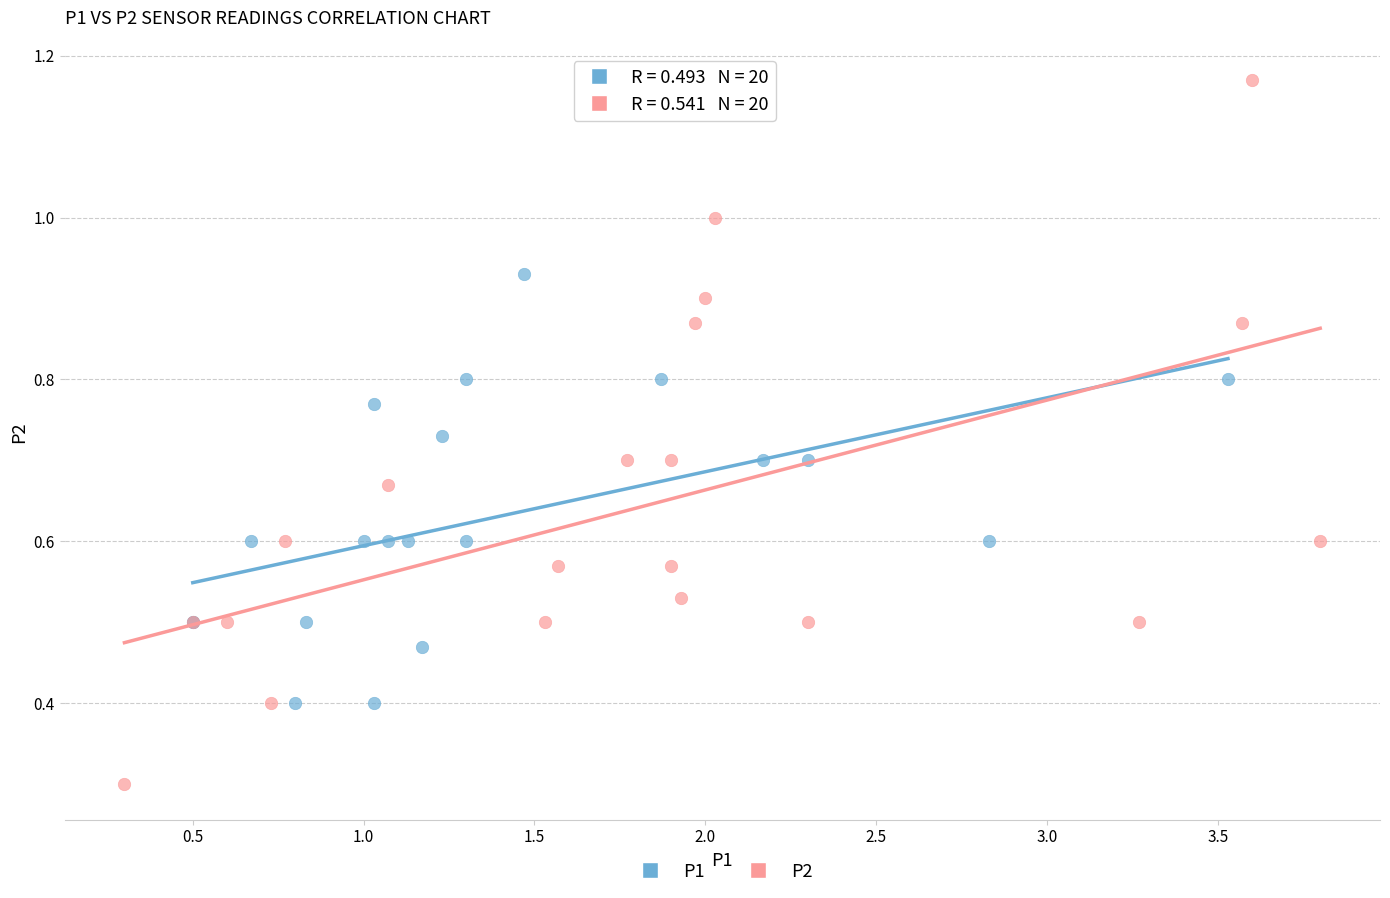

Which series contains the lowest Y value?

P2